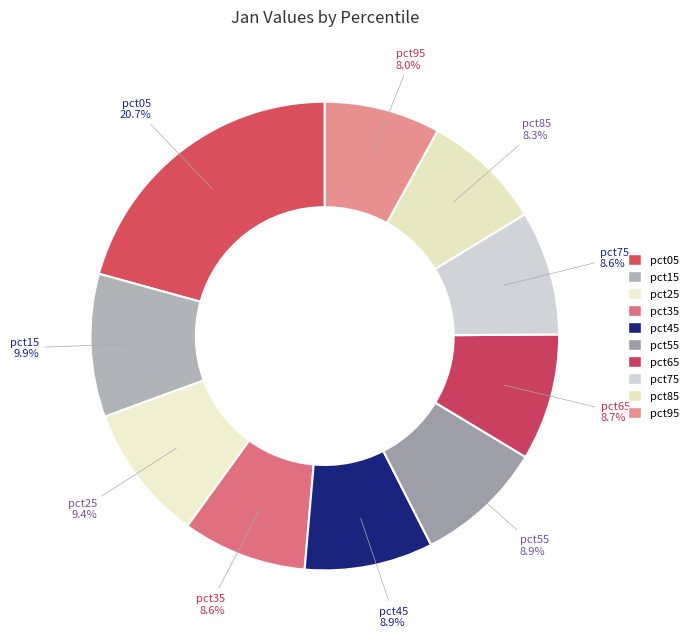

What is the largest slice in the pie chart?

pct05